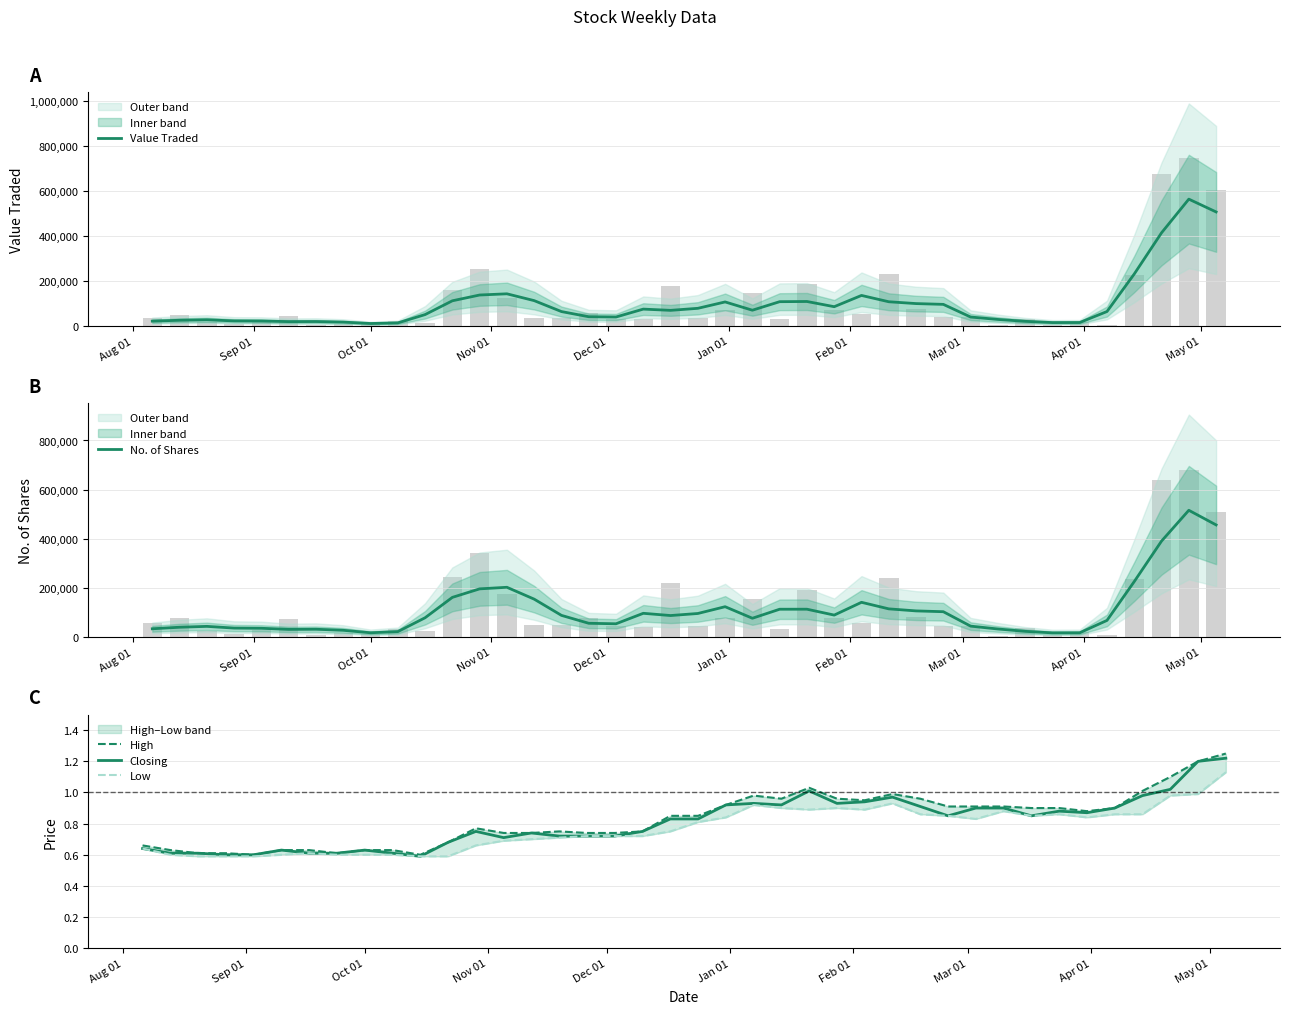

What is the lowest value of the Low series?

0.6